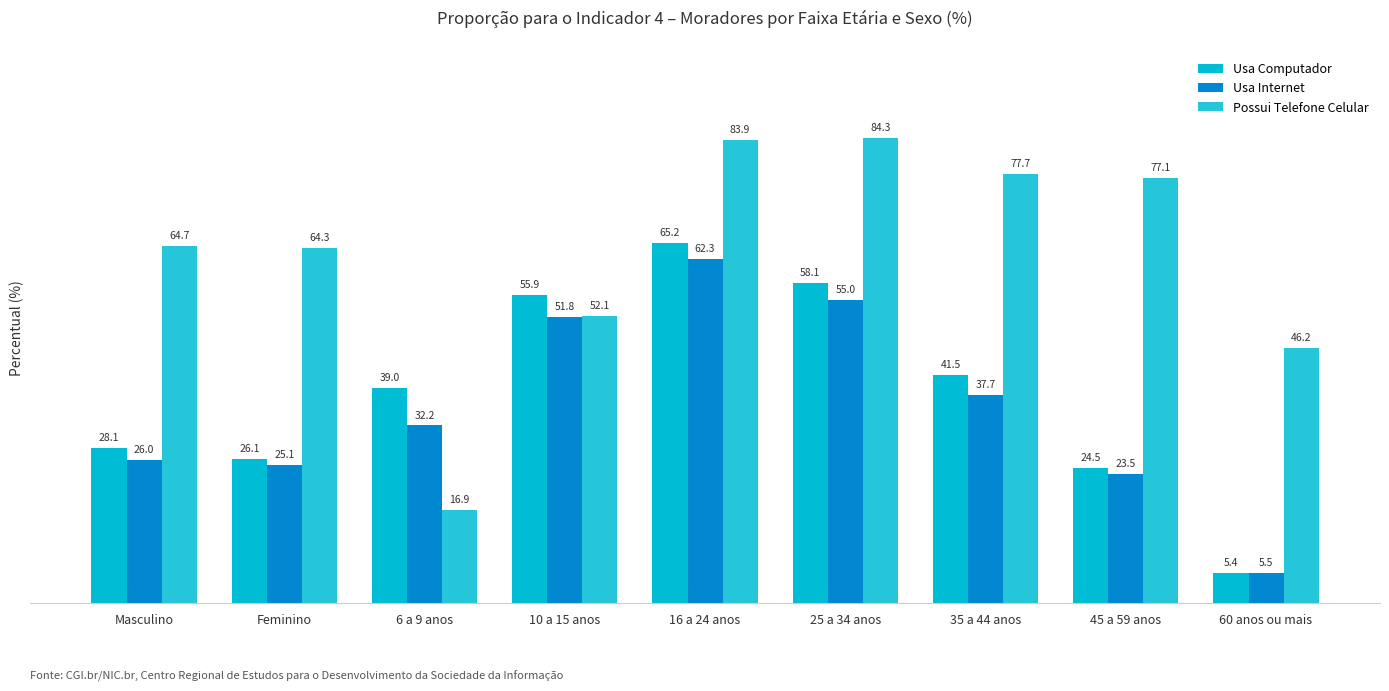

What is the sum of all Usa Computador values?

343.8